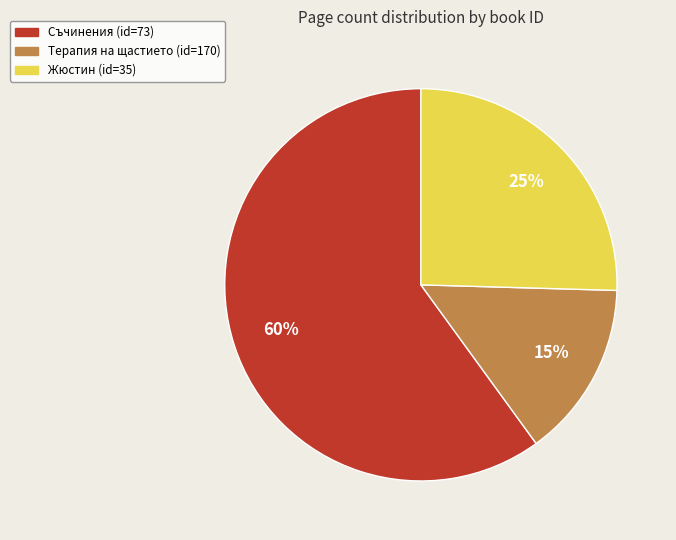

Does any single category account for the majority?

Yes